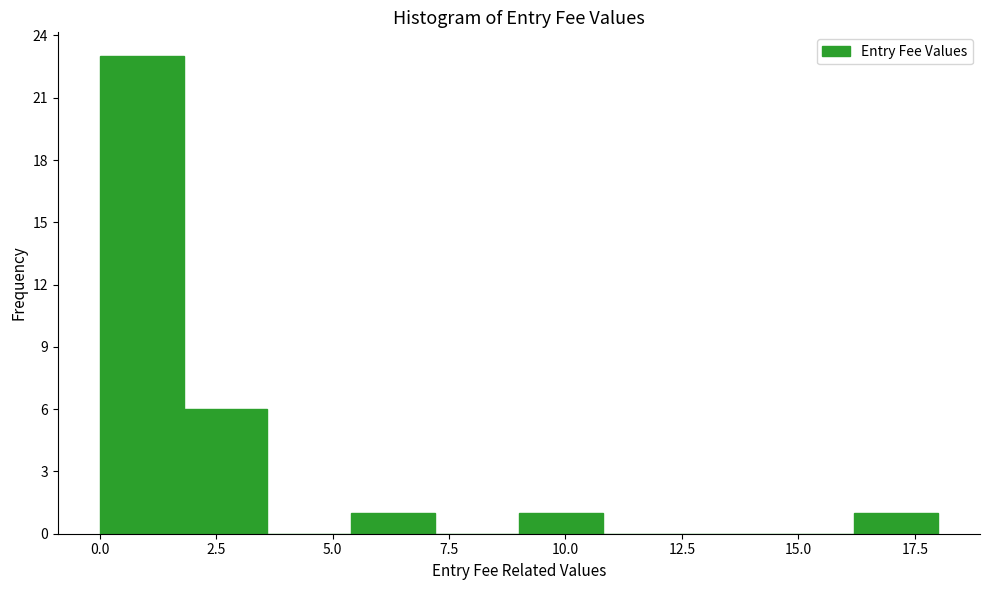

Around what value on the x-axis is the tallest bar? Give the approximate position of its centre, as read against the axis.

1.0